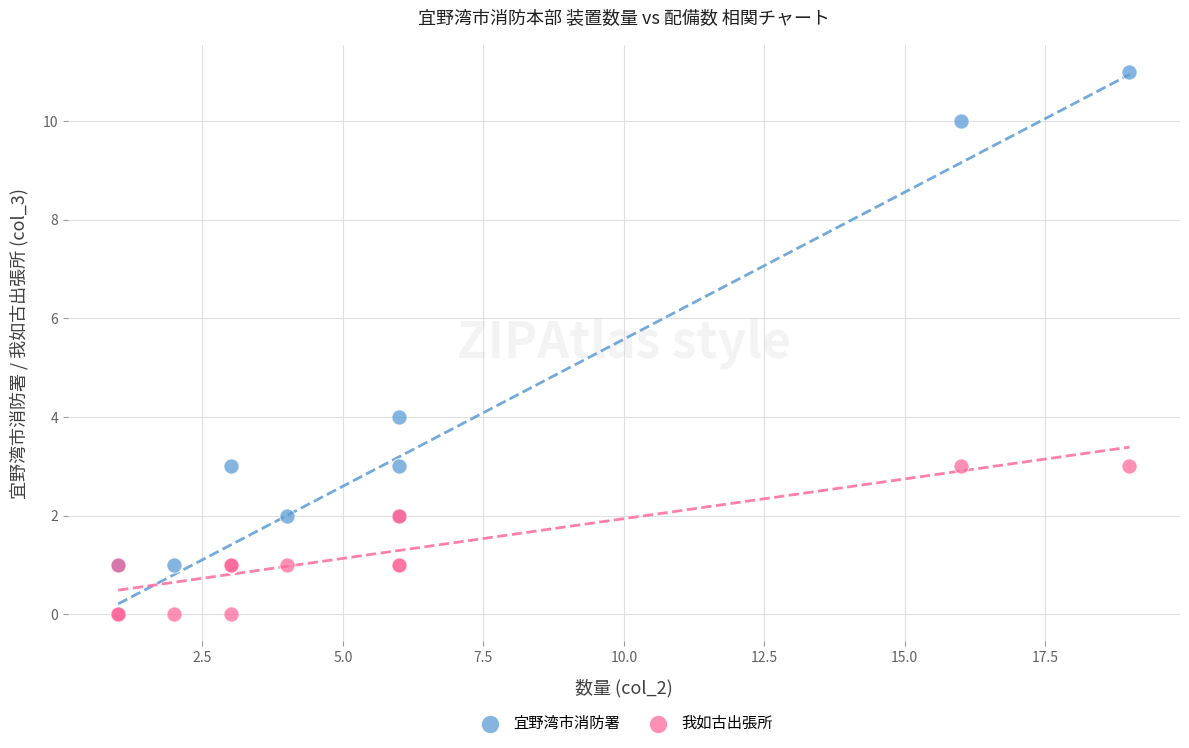

Which series has the largest Y range (max minus min)?

宜野湾市消防署